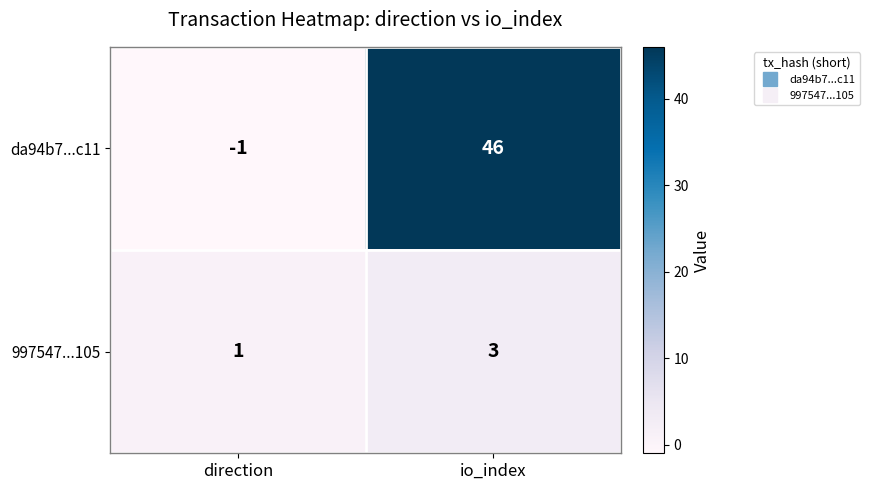

Is the value of da94b7...c11 at io_index greater than the value of 997547...105 at io_index?

Yes